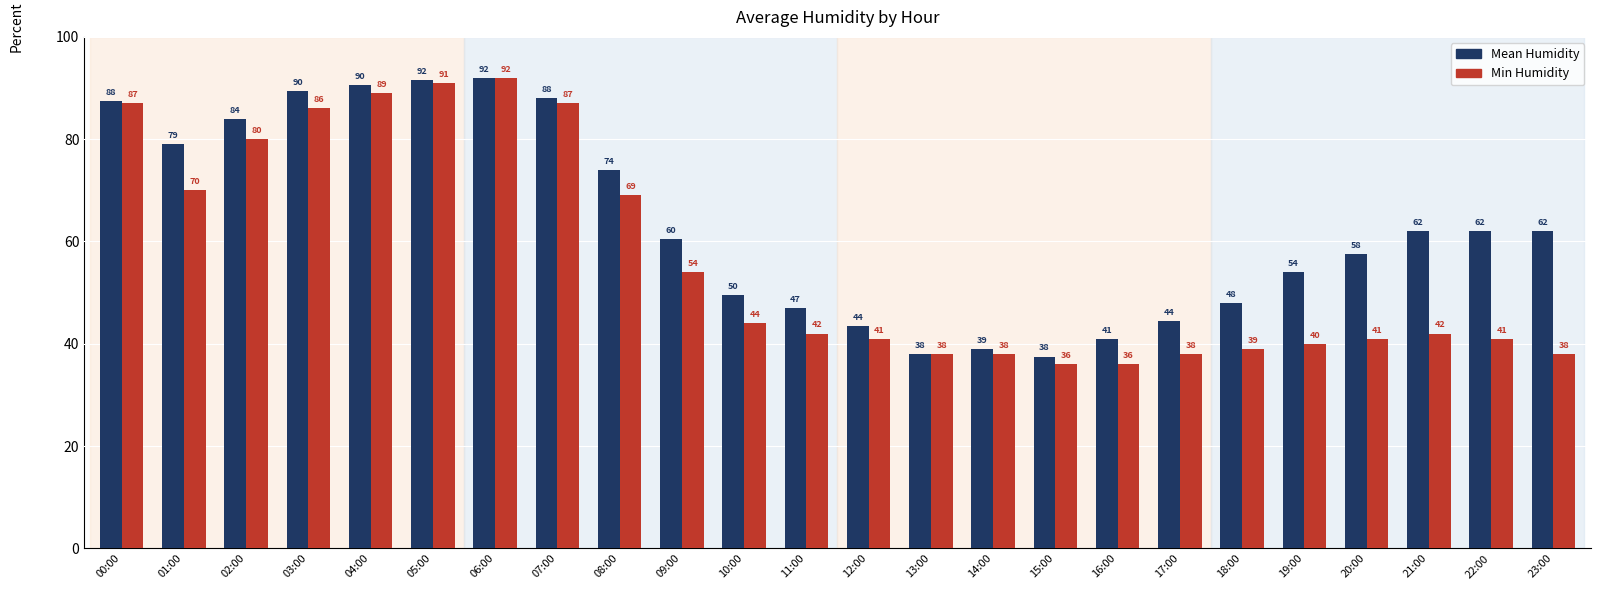

Where is Min Humidity nearest to the value 64?

08:00